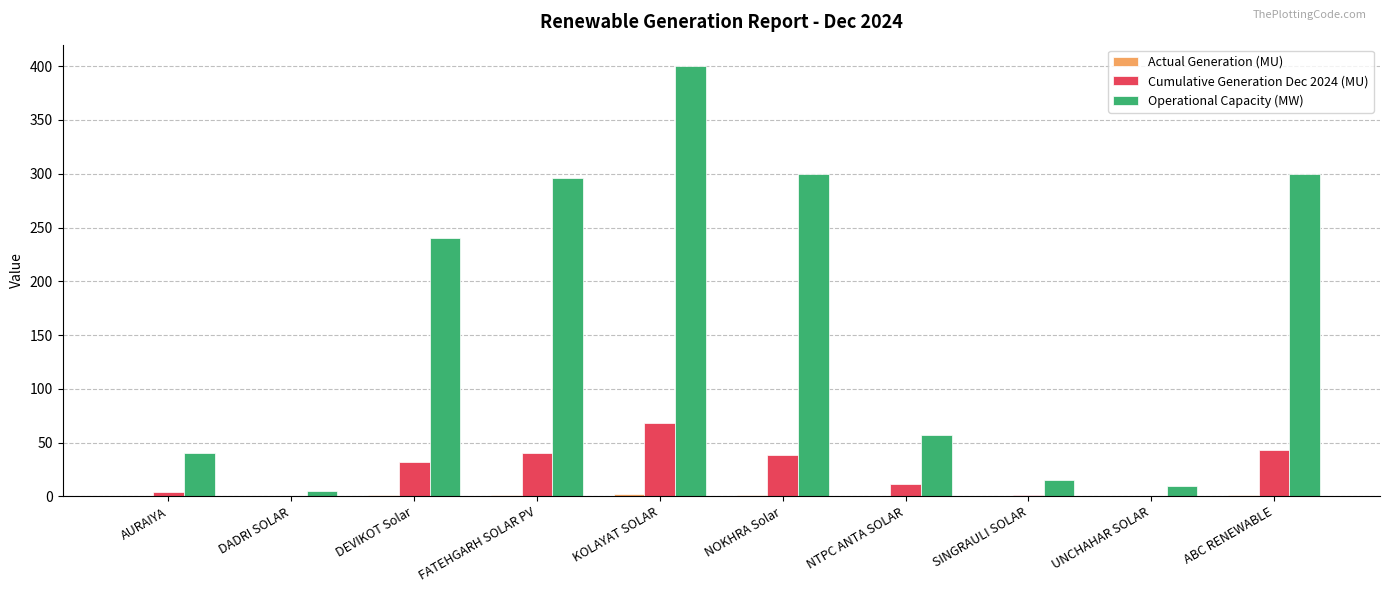

How many data points in Cumulative Generation Dec 2024 (MU) are above 32?

5